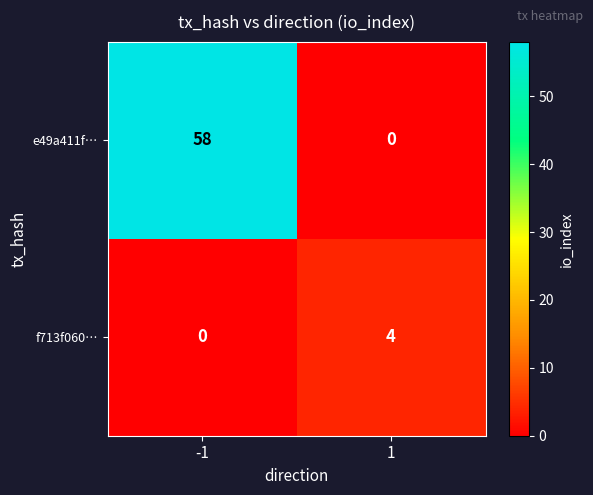

What is the sum of the f713f060… values at 1 and -1?

4